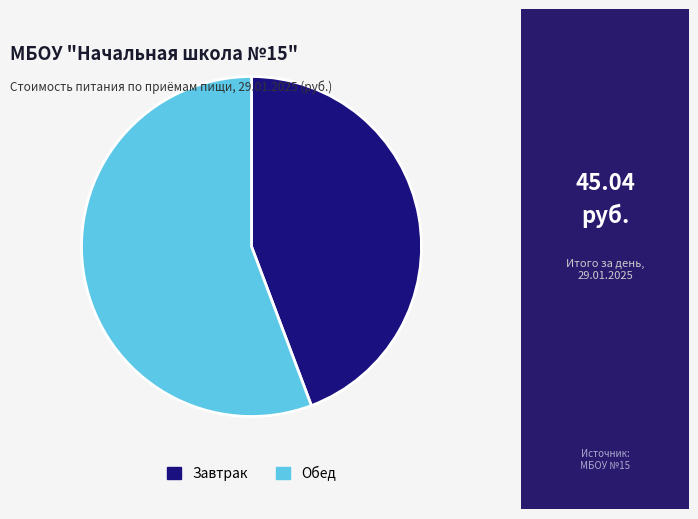

Which has a higher value, Завтрак or Обед?

Обед